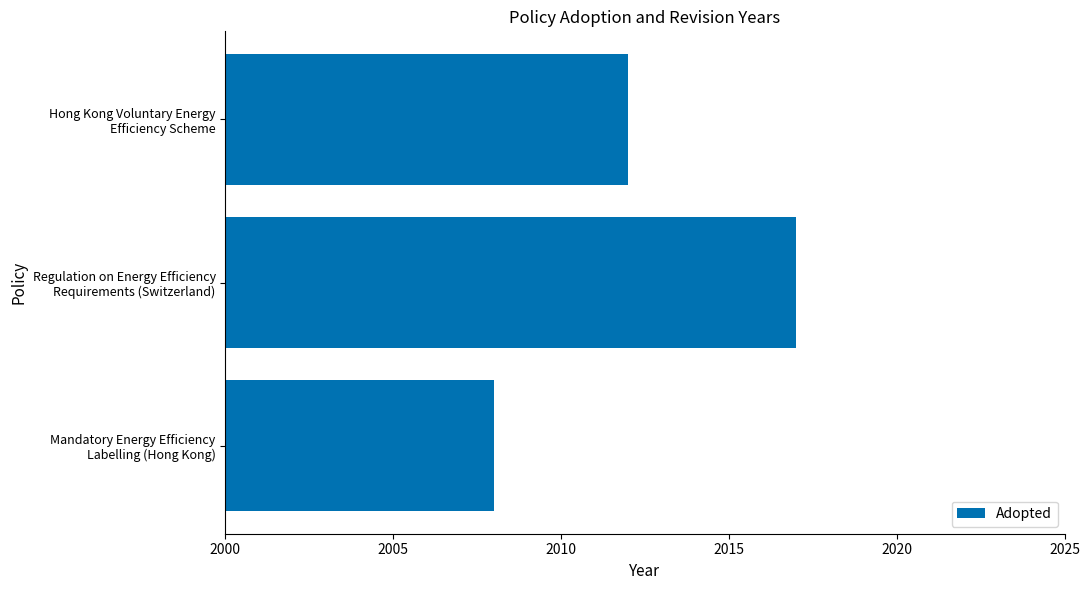

What is the difference between the maximum and minimum values?

9